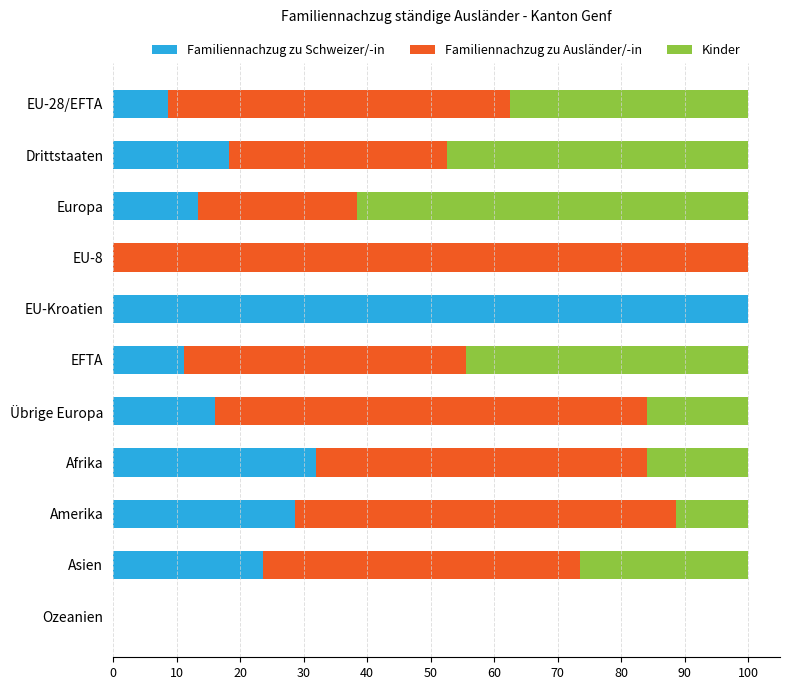

The value of Familiennachzug zu Schweizer/-in at EU-28/EFTA is 8.7. True or false?

True